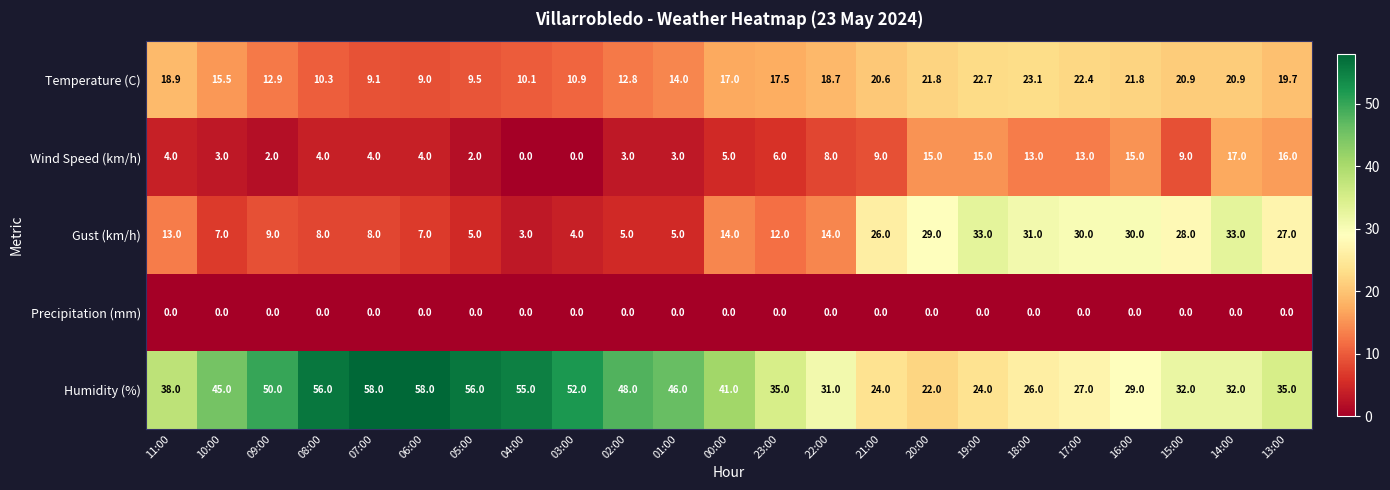

Which series has the largest range (max minus min)?

Humidity (%)